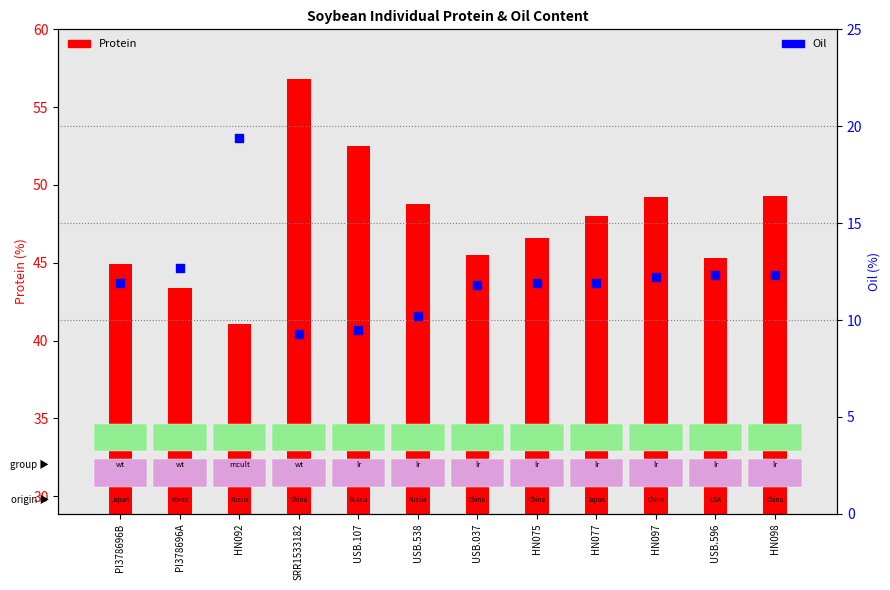

Which series has the largest total across all categories?

Protein